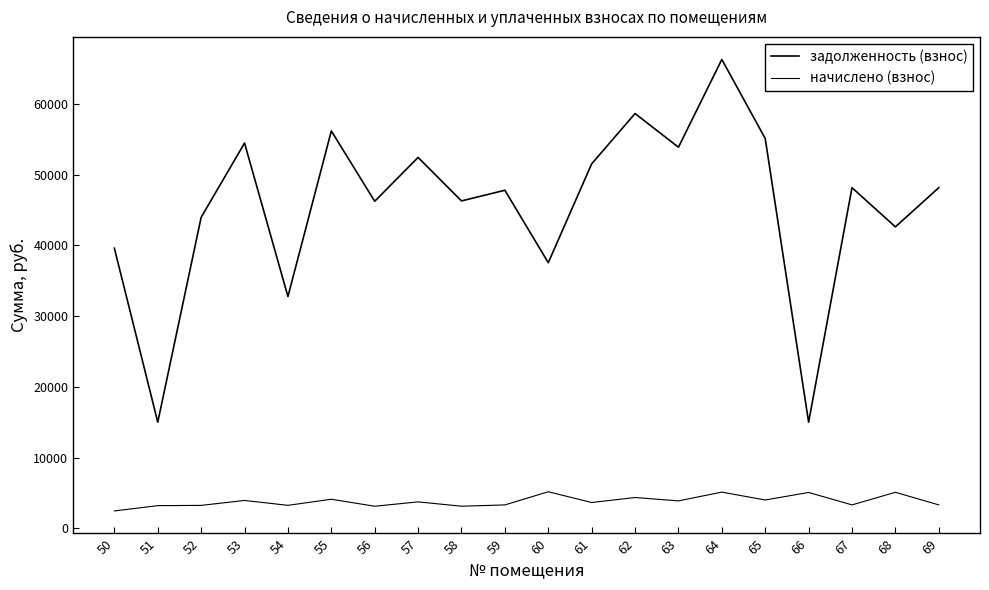

Does the chart display data point markers on the line(s)?

No